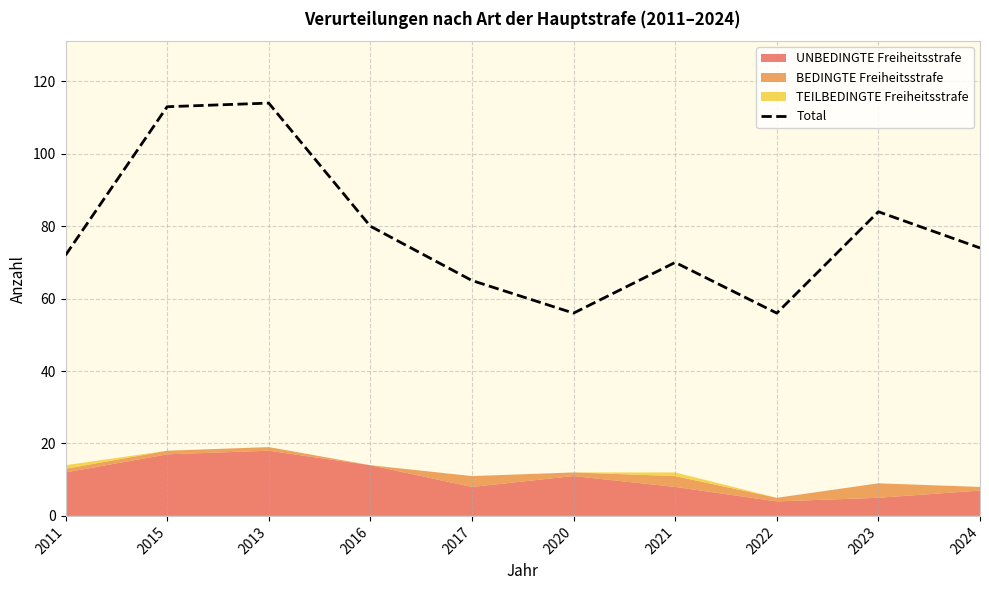

What is the lowest value of the Total series?

56